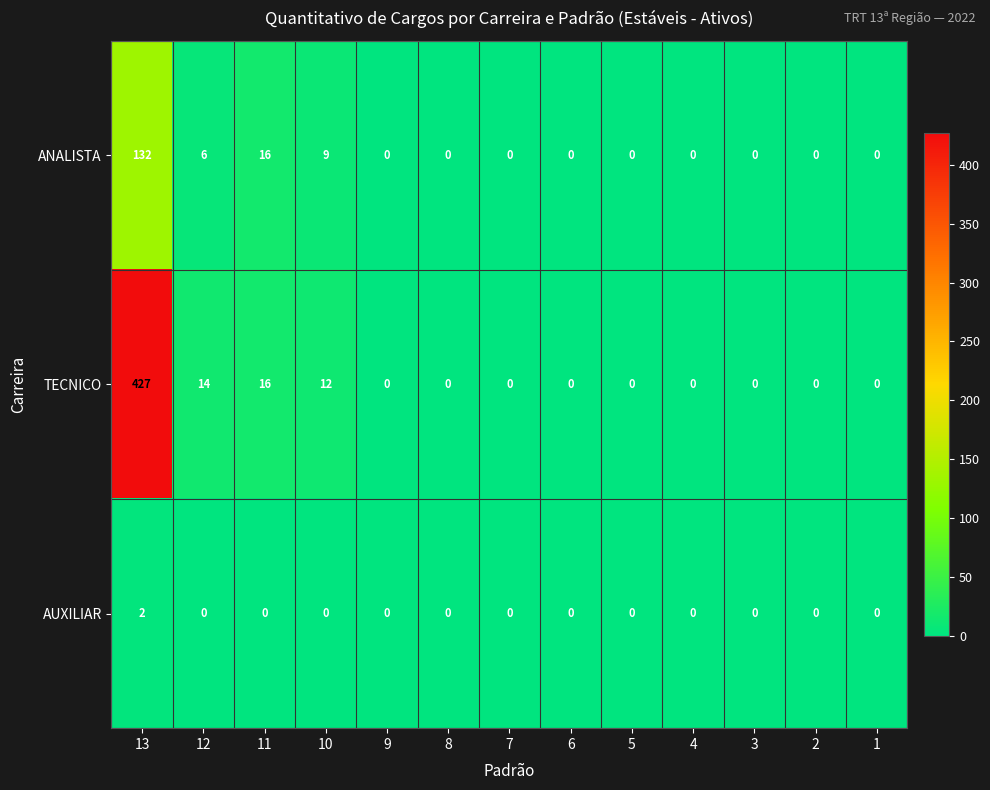

Which series has the widest spread of values?

TECNICO